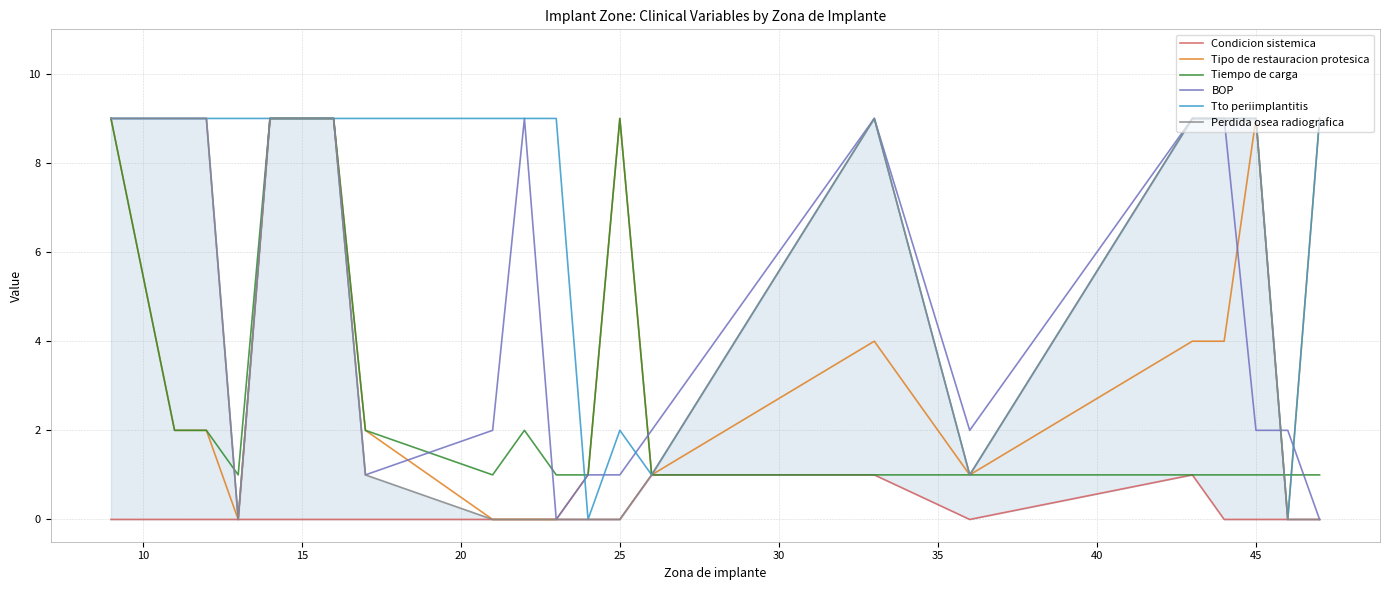

The Tipo de restauracion protesica series shows 3 at 18. True or false?

False